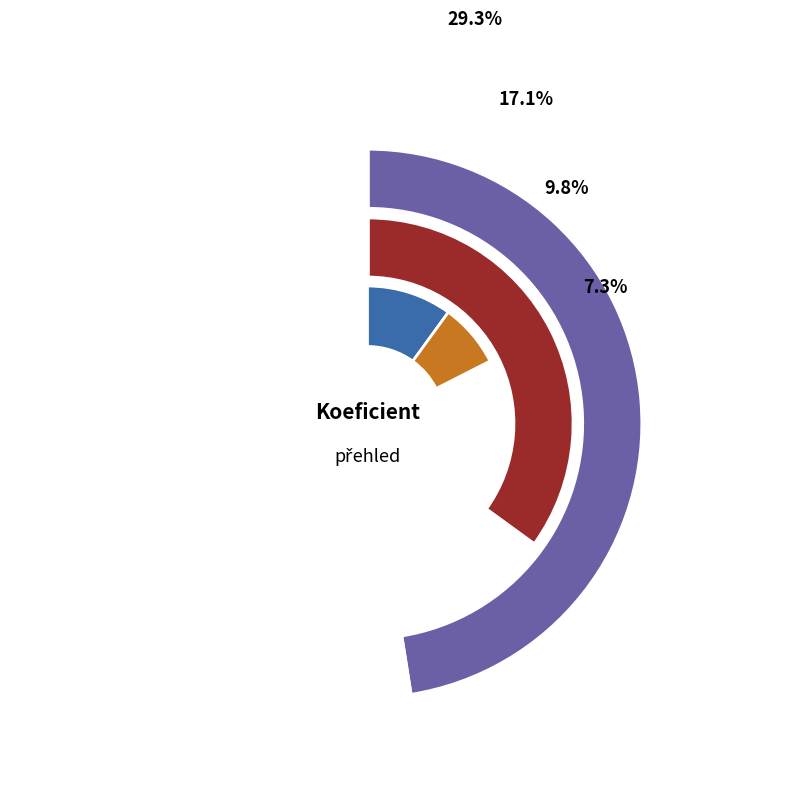

What is the ratio of the value at 242004 to the value at 242201?

4.0